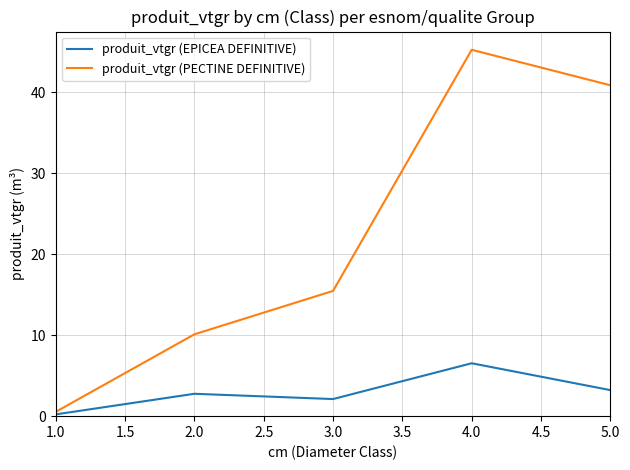

Which series has the widest spread of values?

produit_vtgr (PECTINE DEFINITIVE)